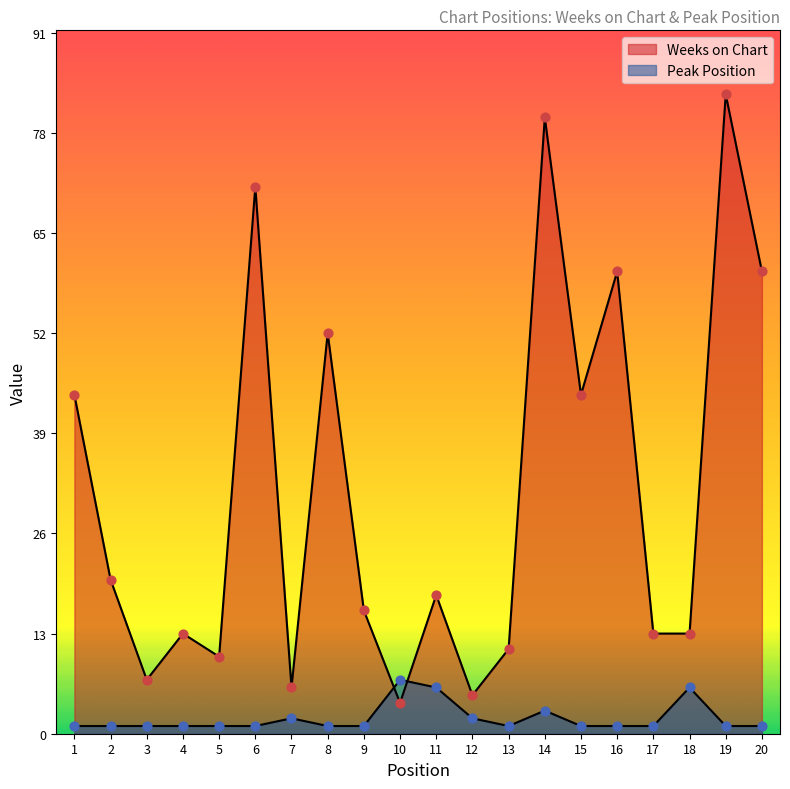

Which series has the largest total across all categories?

Weeks on Chart